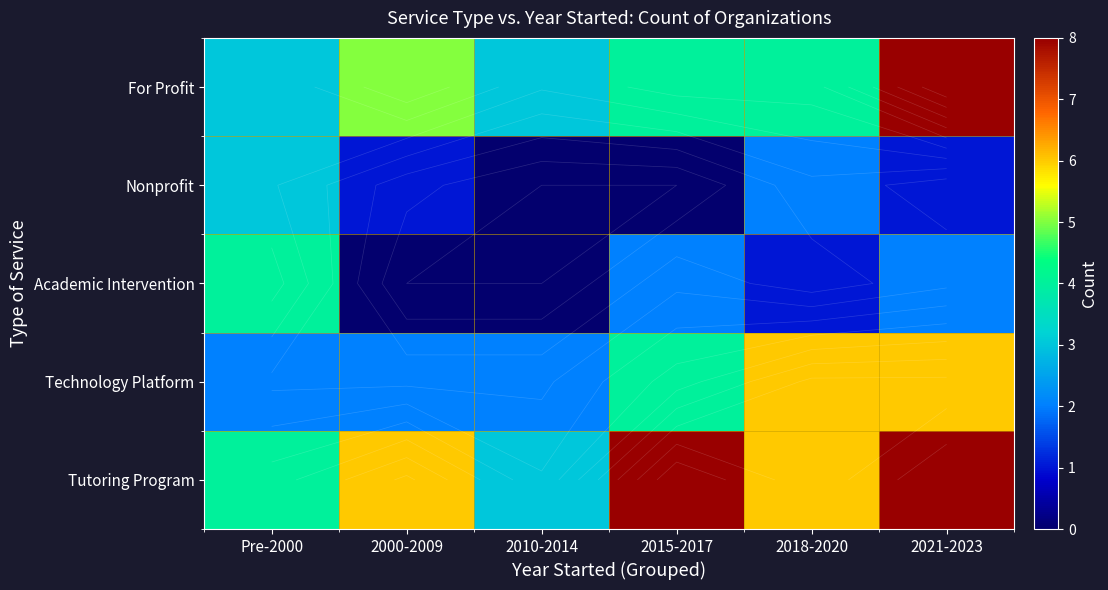

What is the spread (max minus min) of values at 2000-2009?

6